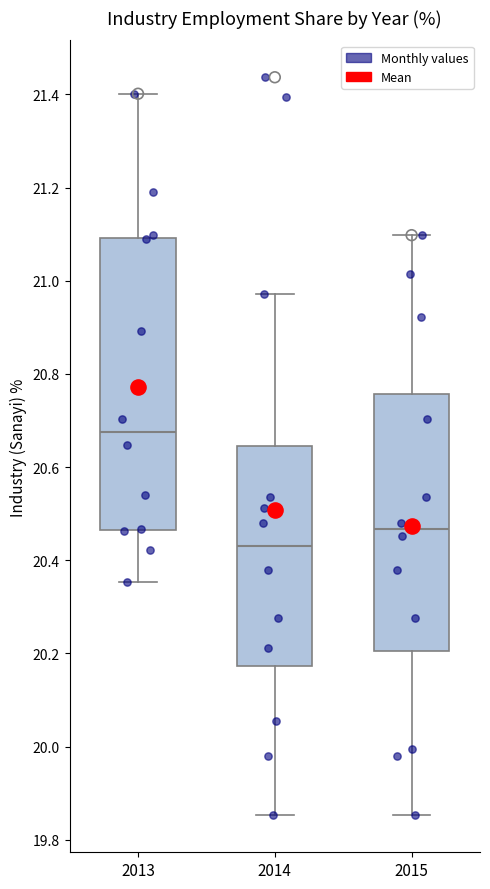

Reading left to right, transcribe this box plot: for each box, give where its median line is, the range the box spans, and where its two whiskers end, as read against the y-axis. The values are not printed on the chart, so give them approximately, as read against the axis.

2013: median 20.68, box 20.46 to 21.10, whiskers 20.36 to 21.40
2014: median 20.42, box 20.18 to 20.64, whiskers 19.86 to 20.98
2015: median 20.46, box 20.20 to 20.76, whiskers 19.86 to 21.10